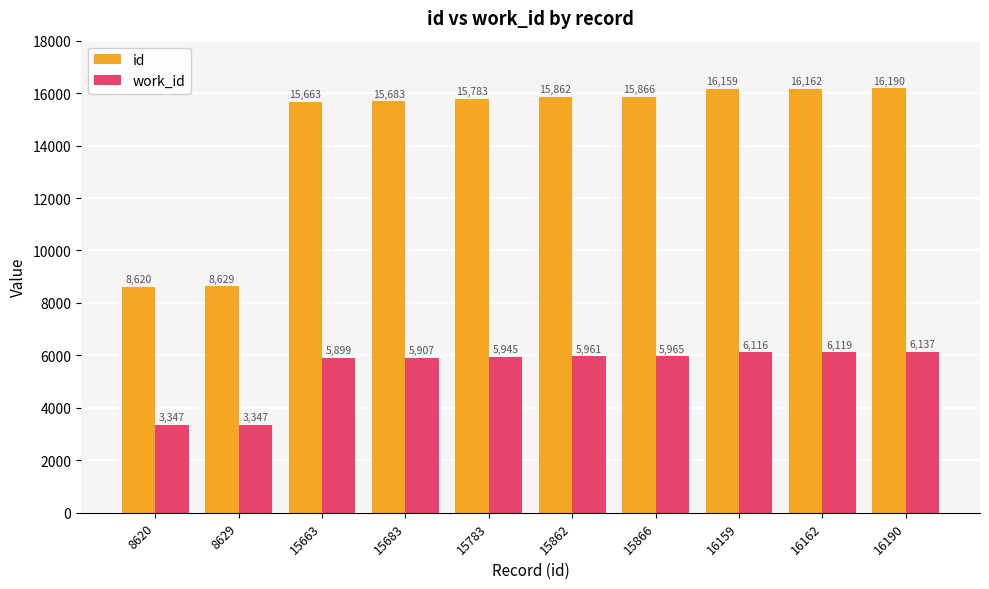

Reading right to left, extract all data points from this chart.

id: 16190	16162	16159	15866	15862	15783	15683	15663	8629	8620
work_id: 6137	6119	6116	5965	5961	5945	5907	5899	3347	3347